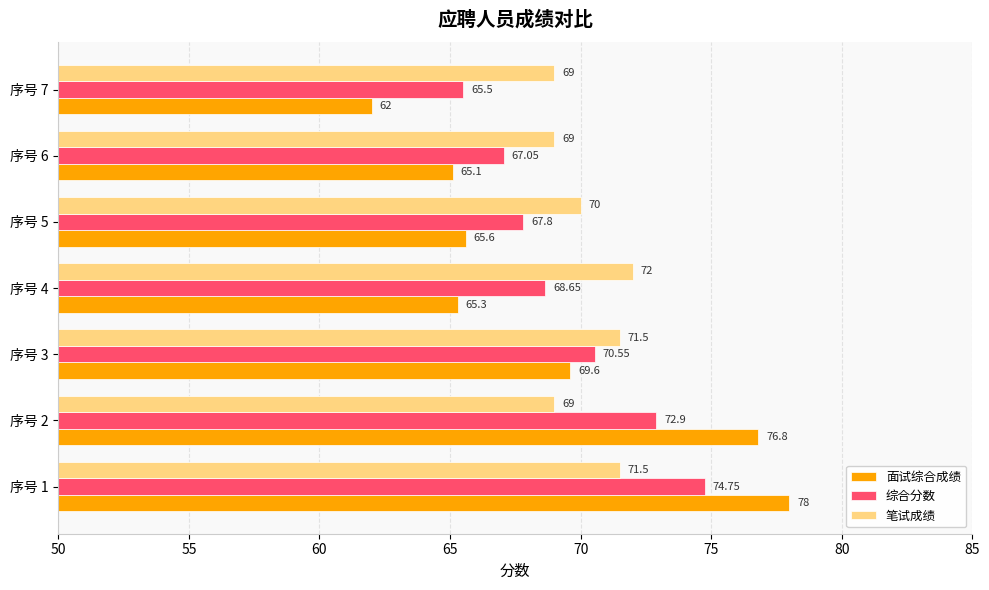

Which series changed the most between 序号 2 and 序号 6?

面试综合成绩